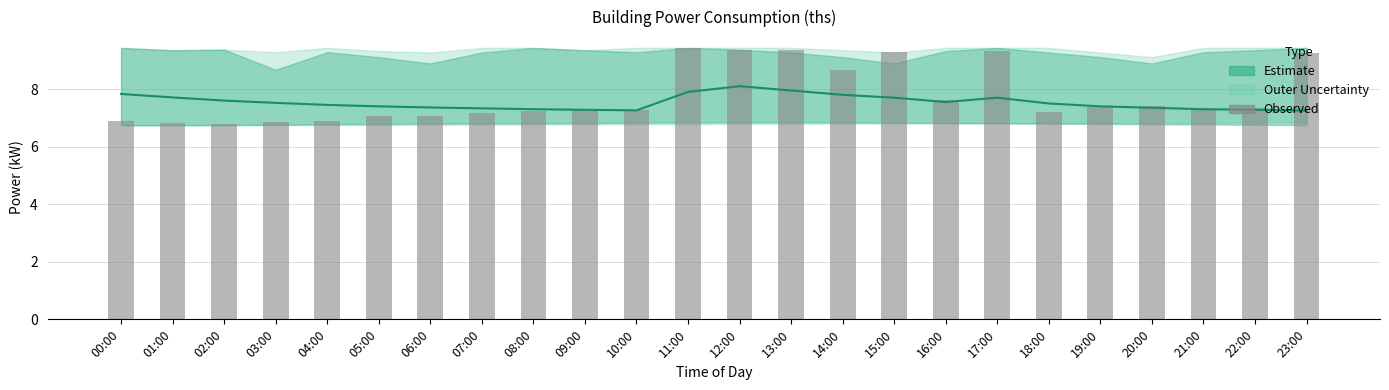

How many groups of bars are there?

24